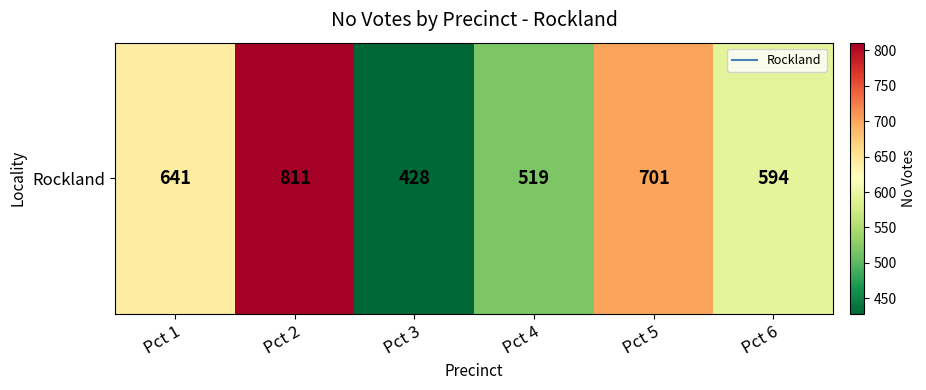

Where does the data first go above 641?

Pct 2